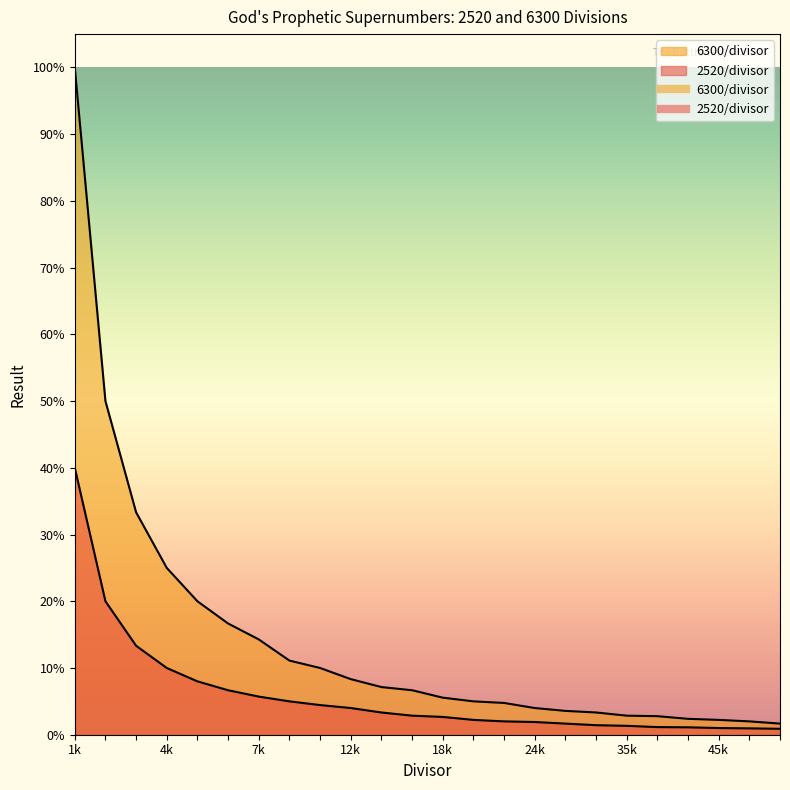

True or false: 2520/divisor and 6300/divisor cross at least once.

False